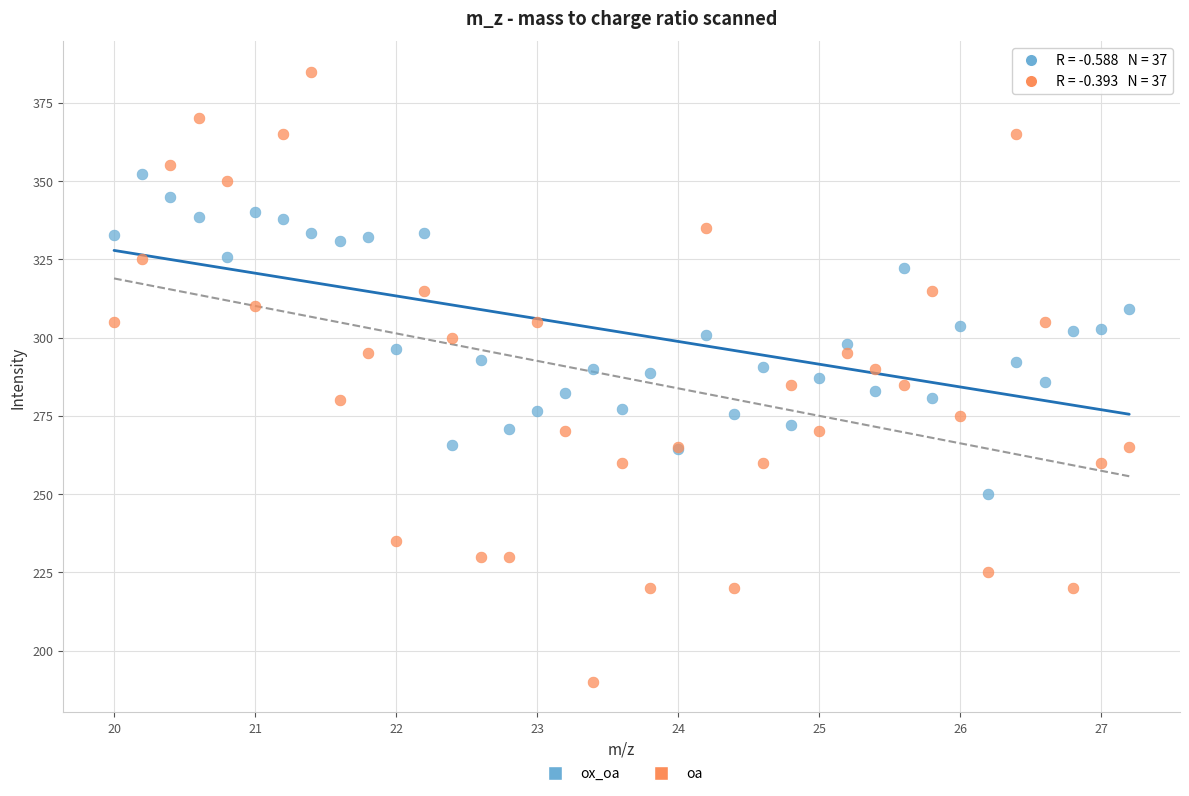

Which series contains the highest Y value?

oa